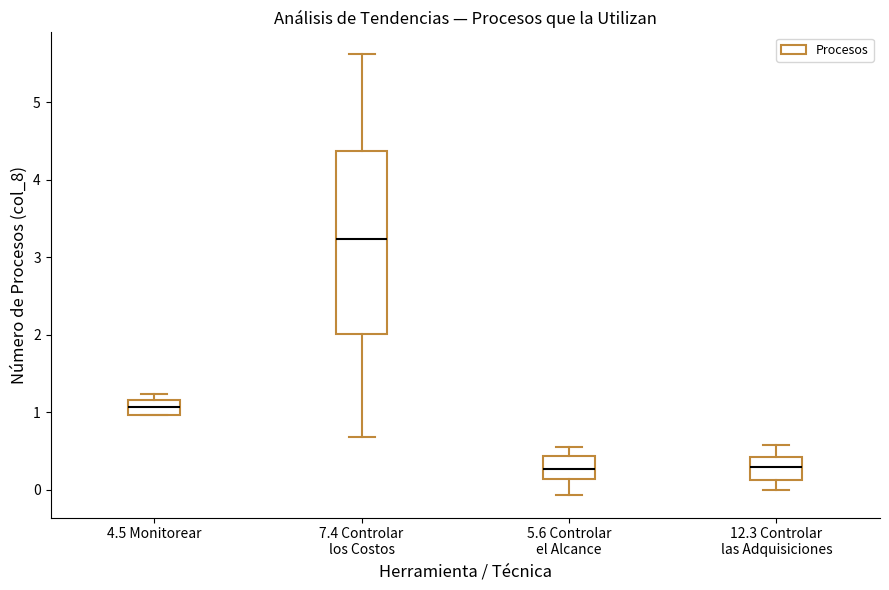

Reading left to right, read every box against the y-axis: the position of its median line, the range the box covers, and the ends of its whiskers. The values are not printed on the chart, so give them approximately, as read against the axis.

4.5 Monitorear: median 1.1, box 1.0 to 1.2, whiskers 1.0 to 1.2 (just above the box's upper edge)
7.4 Controlar los Costos: median 3.2, box 2.0 to 4.4, whiskers 0.7 to 5.6
5.6 Controlar el Alcance: median 0.3, box 0.1 to 0.4, whiskers -0.1 to 0.6
12.3 Controlar las Adquisiciones: median 0.3, box 0.1 to 0.4, whiskers 0.0 to 0.6